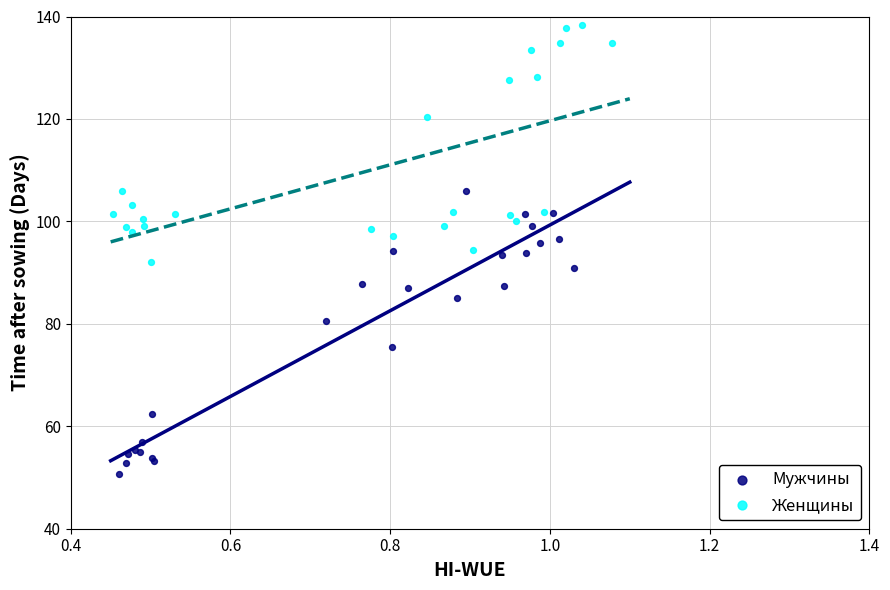

What are all the series names shown in the legend?

Мужчины, Женщины